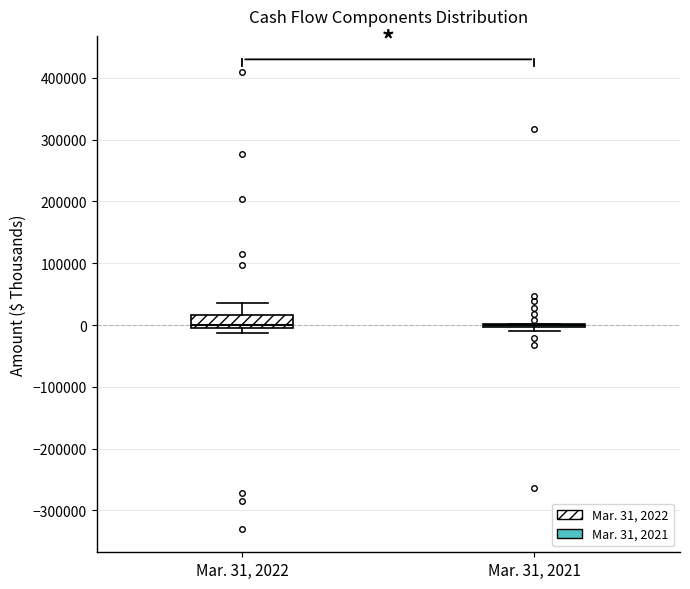

Reading left to right, transcribe this box plot: for each box, give where its median line is, the range the box spans, and where its two whiskers end, as read against the y-axis. The values are not printed on the chart, so give them approximately, as read against the axis.

Mar. 31, 2022: median 0, box -10000 to 20000, whiskers -10000 (just below the box's lower edge) to 40000
Mar. 31, 2021: box collapsed to a line at 0, whiskers -10000 to 0